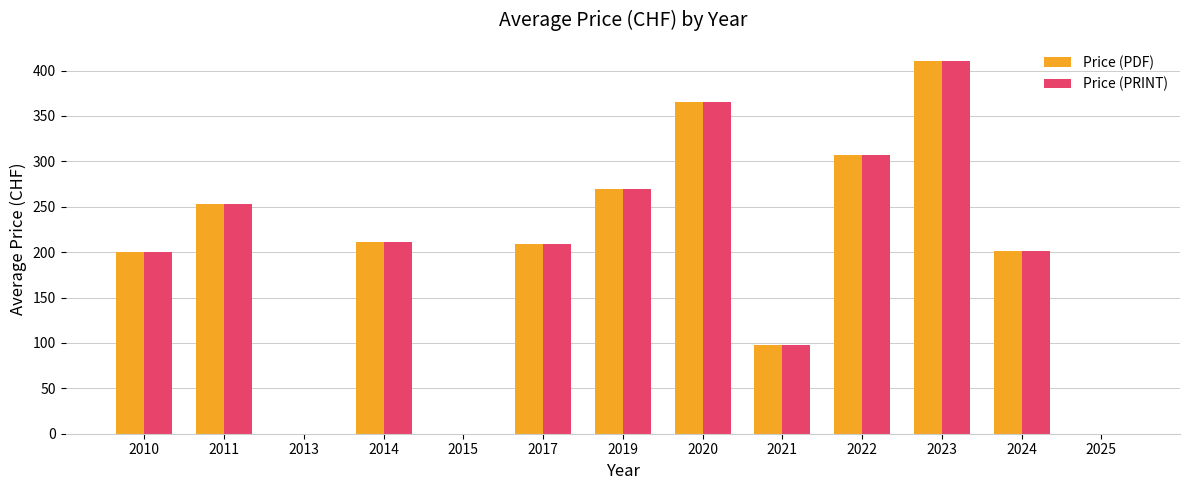

What are all the series names shown in the legend?

Price (PDF), Price (PRINT)